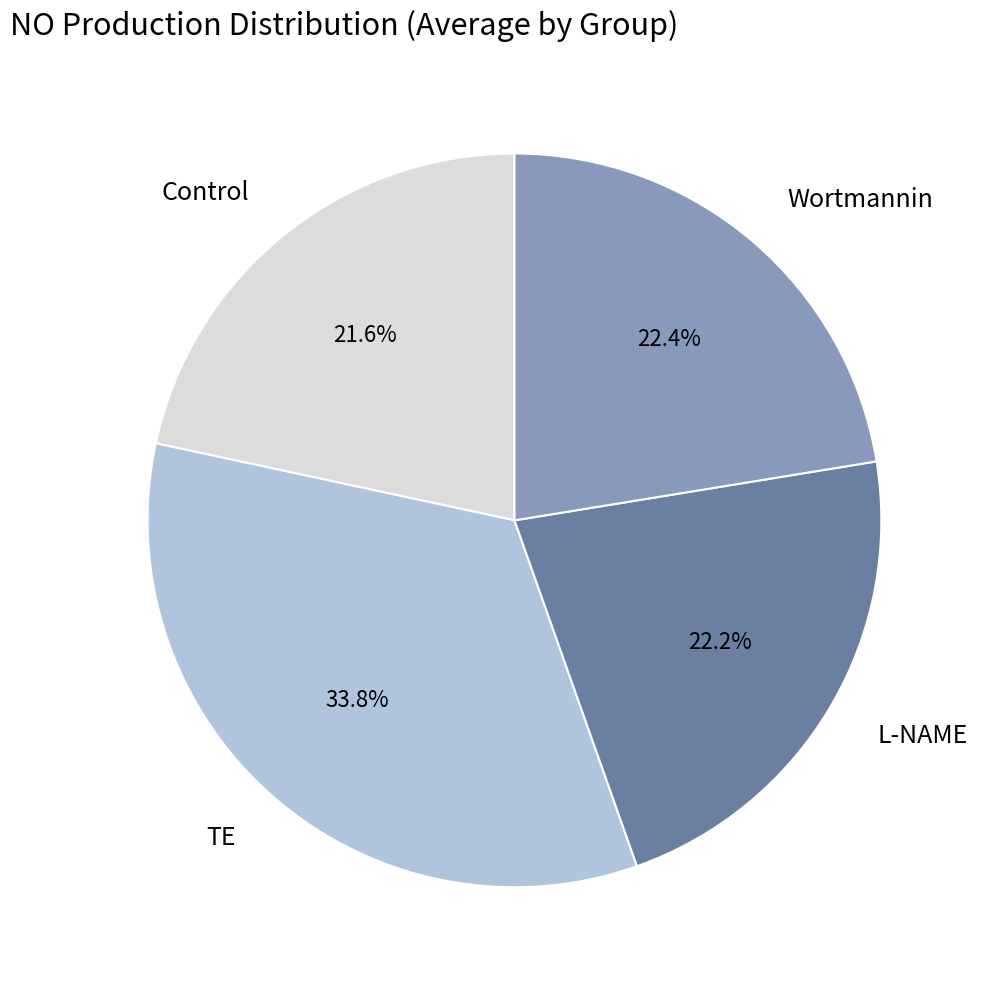

To the nearest percent, what is the average slice percentage?

25%